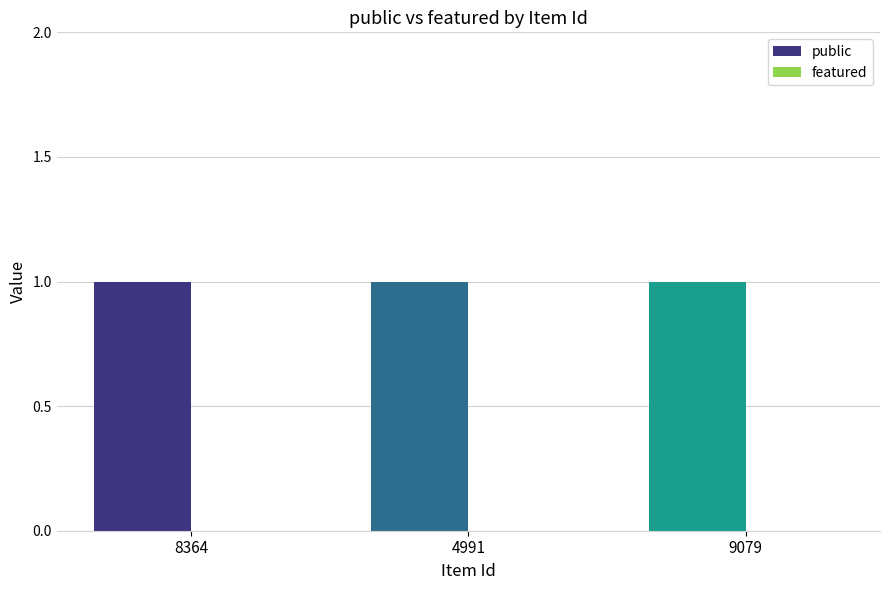

Which series has the widest spread of values?

public